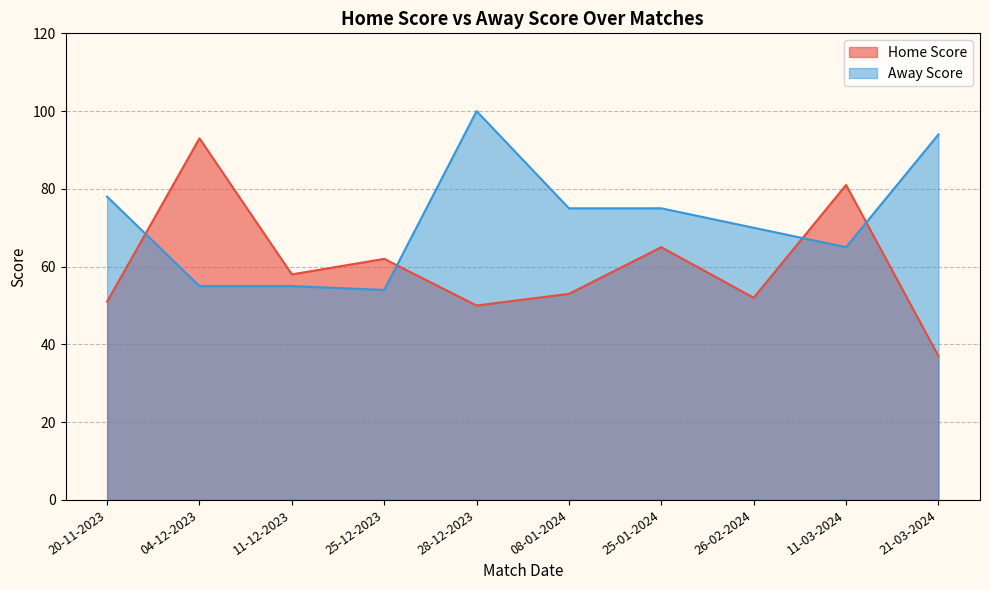

How many data points in Away Score are less than 75?

5